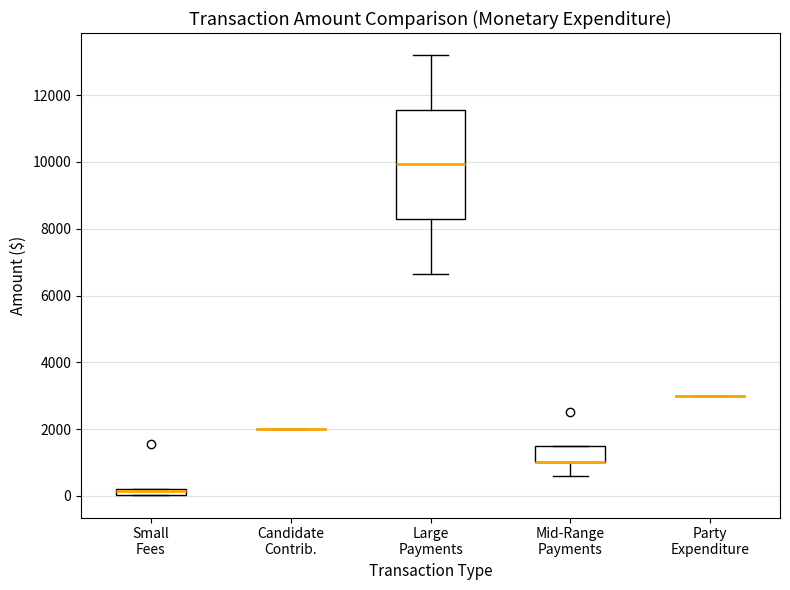

Where is the lower edge of the box for Mid-Range Payments on the y-axis? The values are not printed on the chart, so give them approximately, as read against the axis.

1000